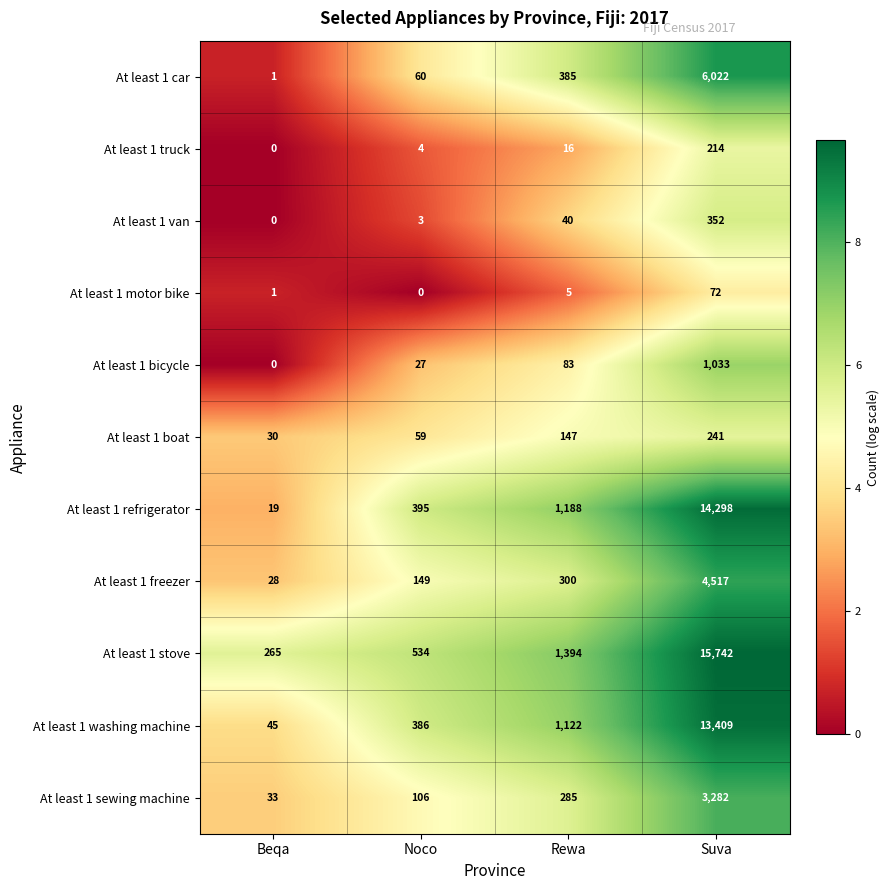

At Noco, list the series in order from smallest to largest.

At least 1 motor bike, At least 1 van, At least 1 truck, At least 1 bicycle, At least 1 boat, At least 1 car, At least 1 sewing machine, At least 1 freezer, At least 1 washing machine, At least 1 refrigerator, At least 1 stove